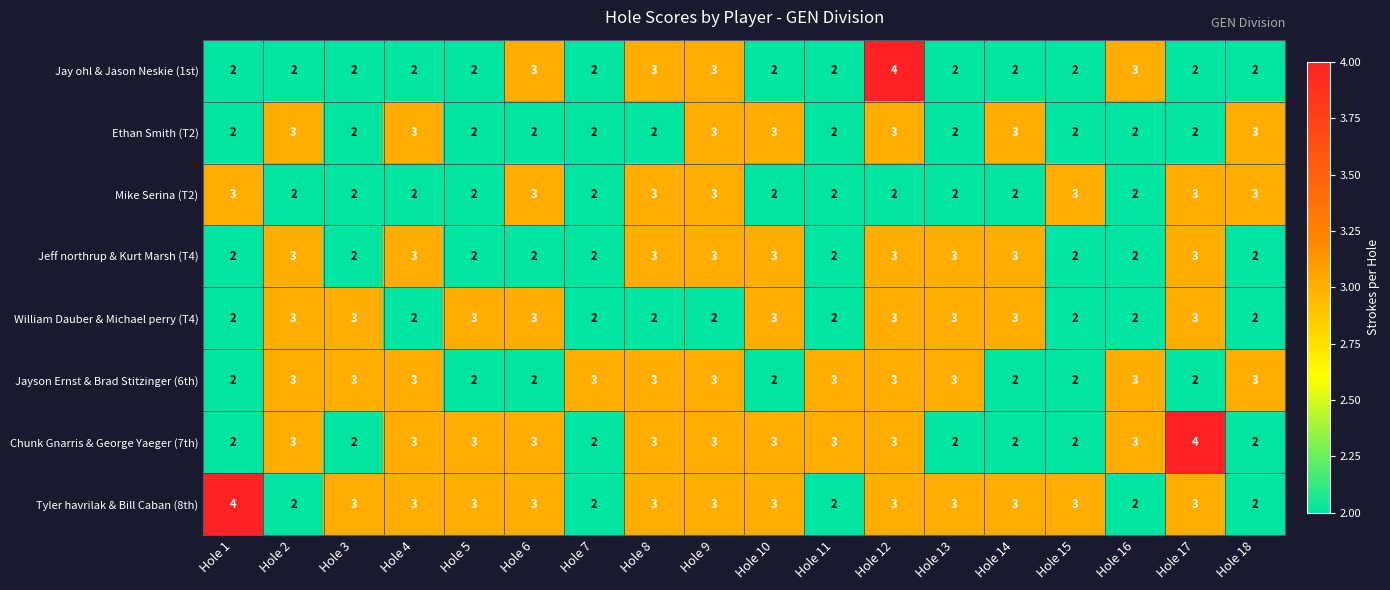

What is the sum of all Jayson Ernst & Brad Stitzinger (6th) values?

47